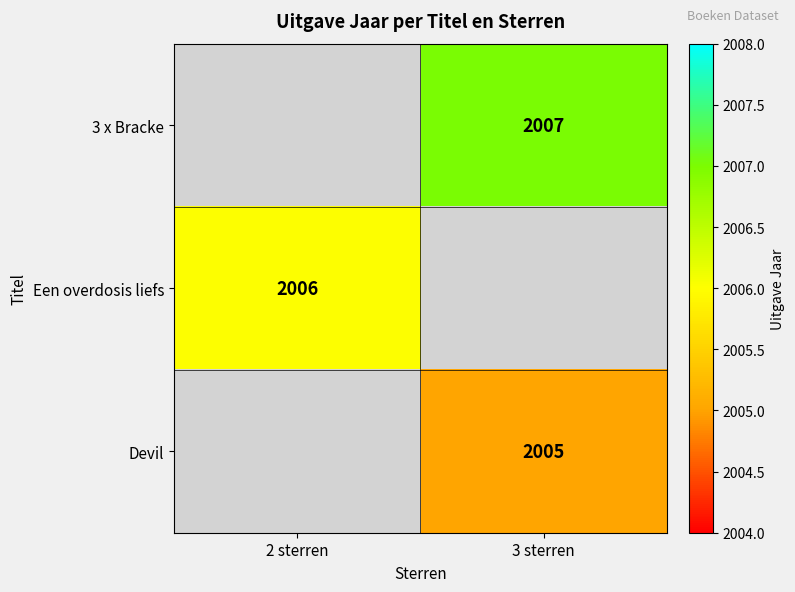

The value of Devil at 3 sterren is 3423. True or false?

False